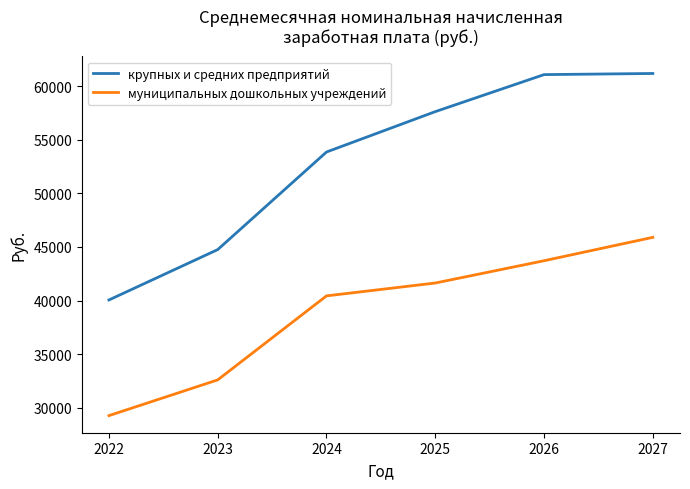

What is the spread (max minus min) of values at 2022?

10800.3